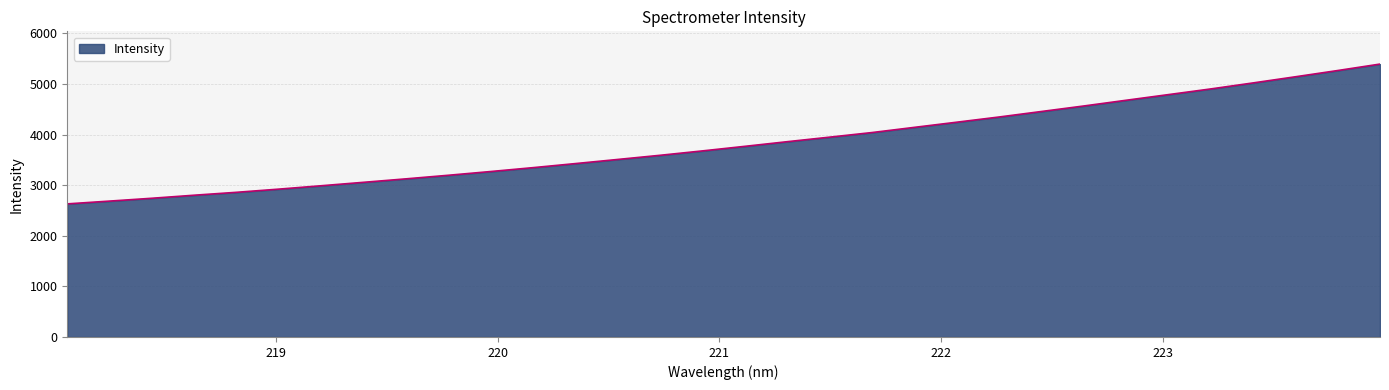

What is the smallest value displayed?

2629.6